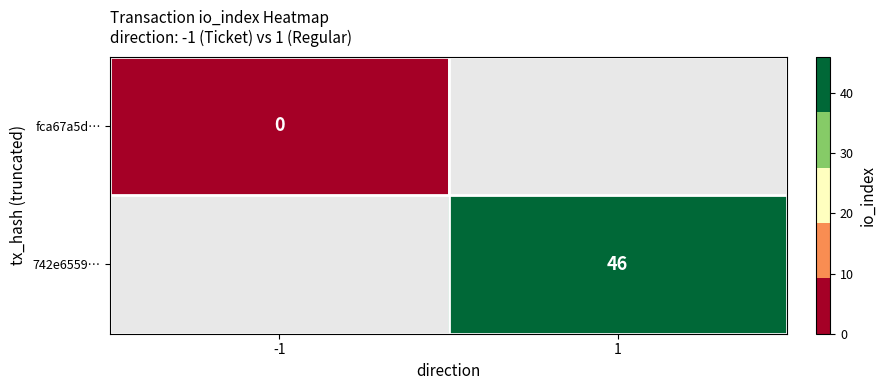

True or false: 742e6559… has a value of 28 at 1.

False